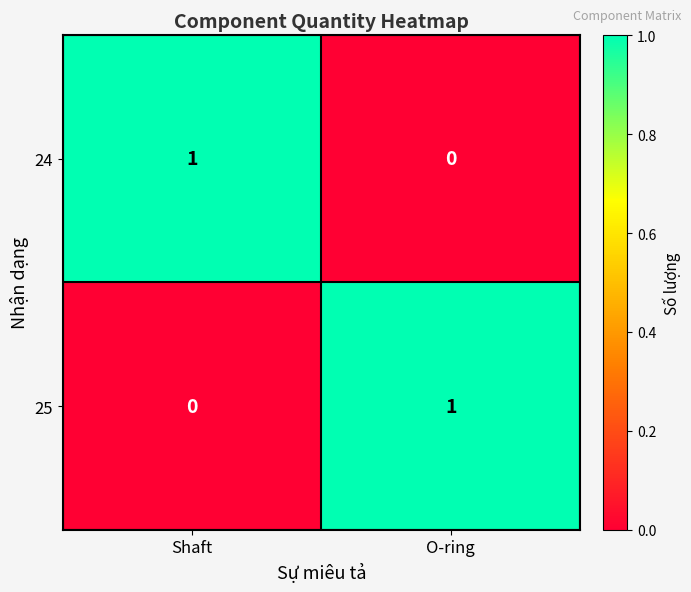

The value of 25 at Shaft is 1. True or false?

False